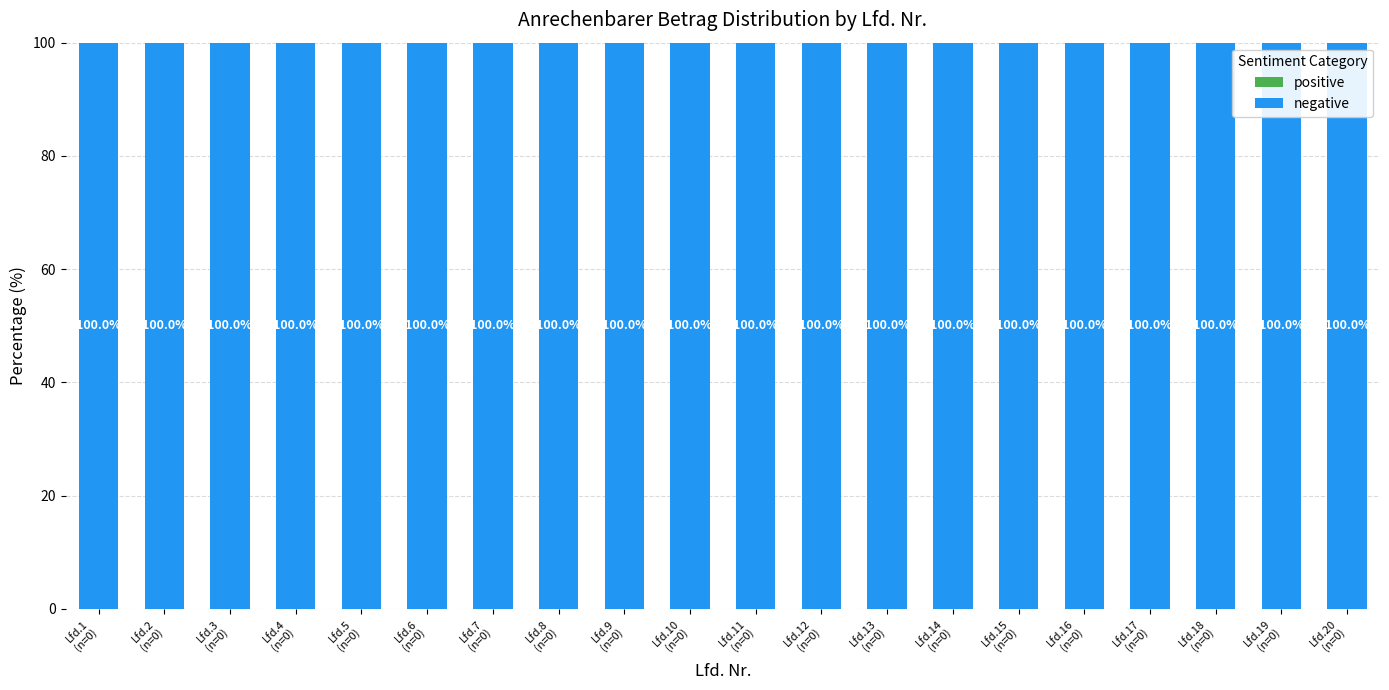

Which series has the widest spread of values?

positive